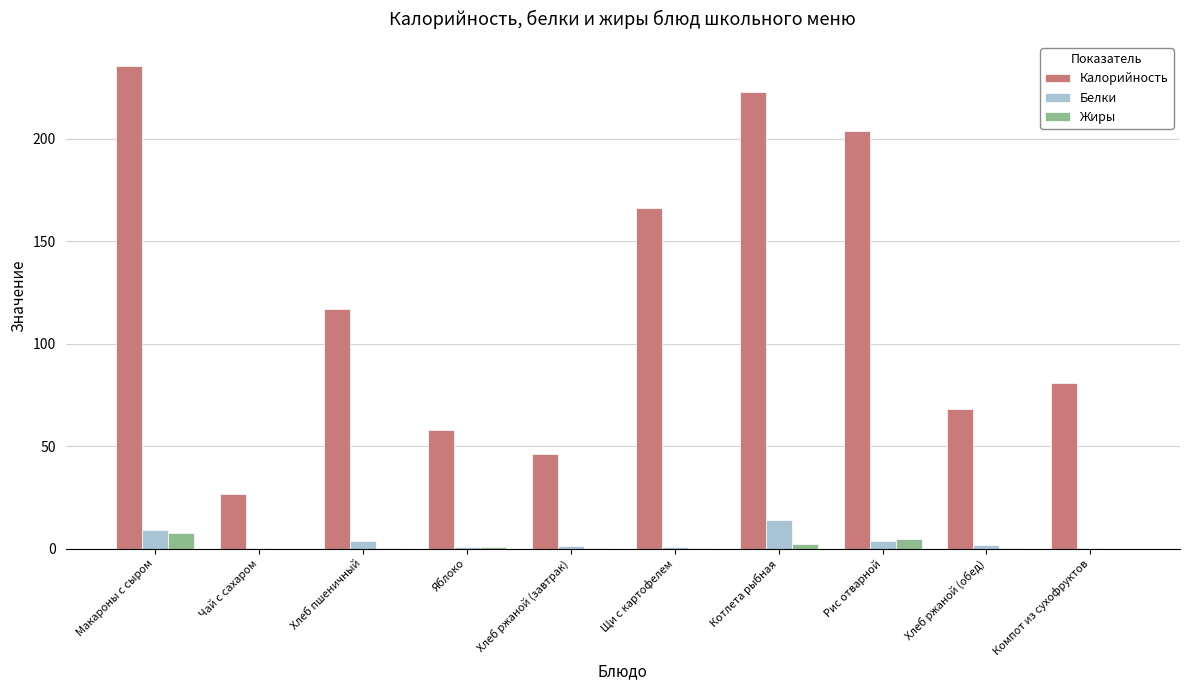

How many categories are shown in the chart?

10